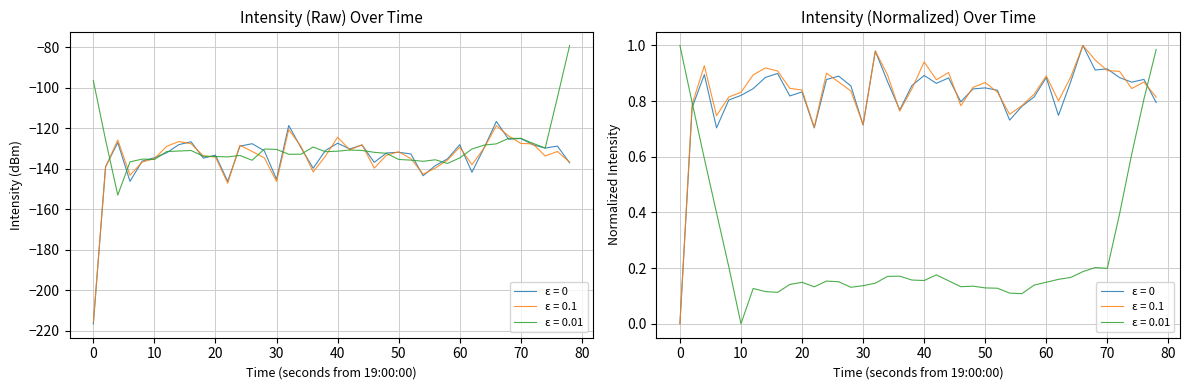

How many interior local valleys (lower than both neighbors) does the data have?

11